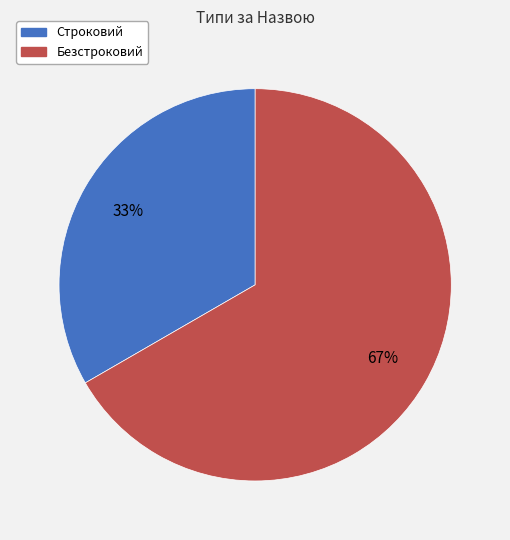

Rank the categories by value from highest to lowest.

Безстроковий, Строковий